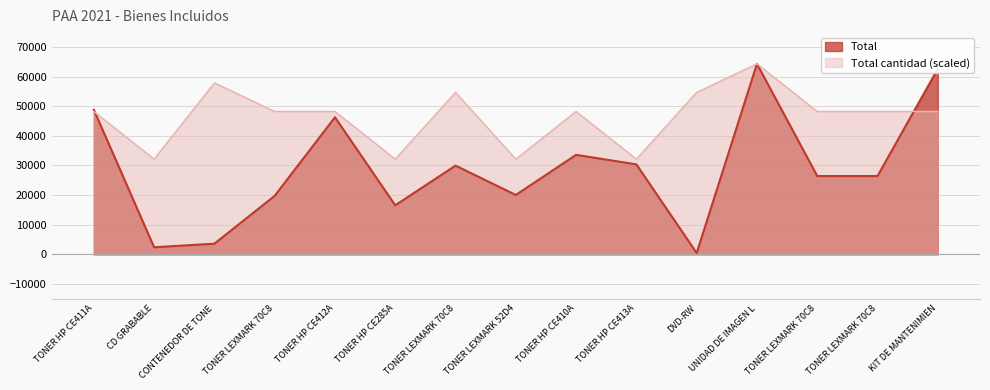

Rank the series by their maximum value, from lowest to highest.

Total, Total cantidad